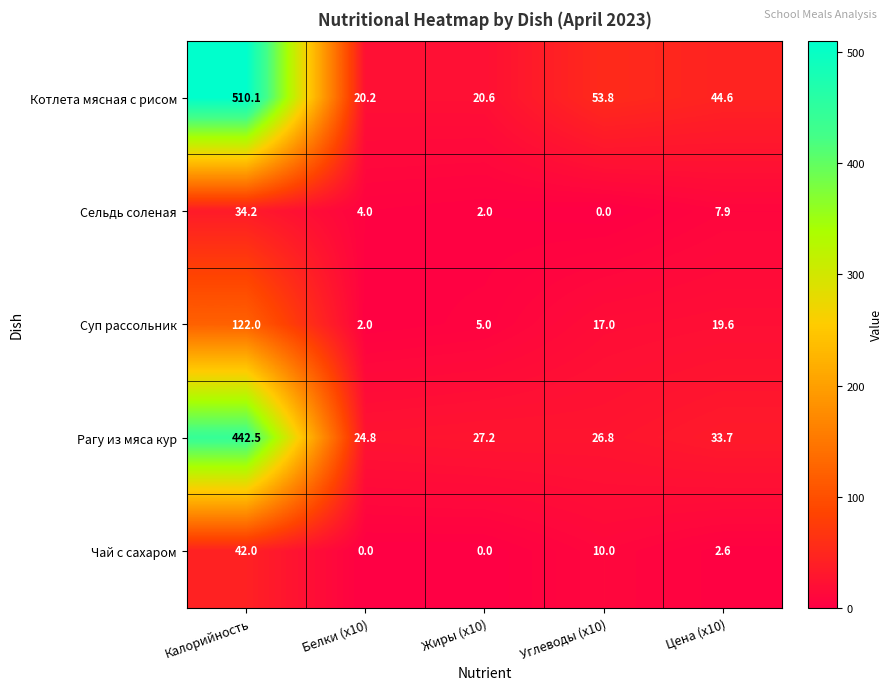

What is the average value of the Котлета мясная с рисом series?

129.9